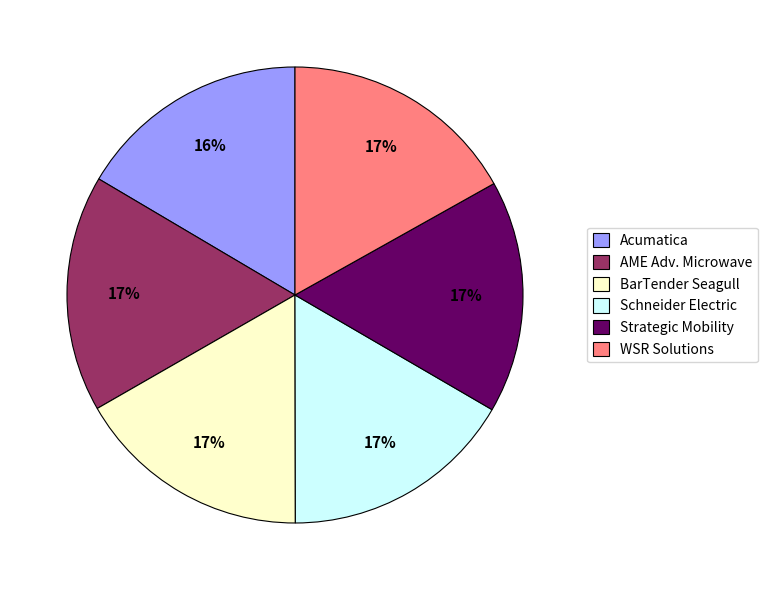

To the nearest percent, what portion does WSR Solutions represent?

17%